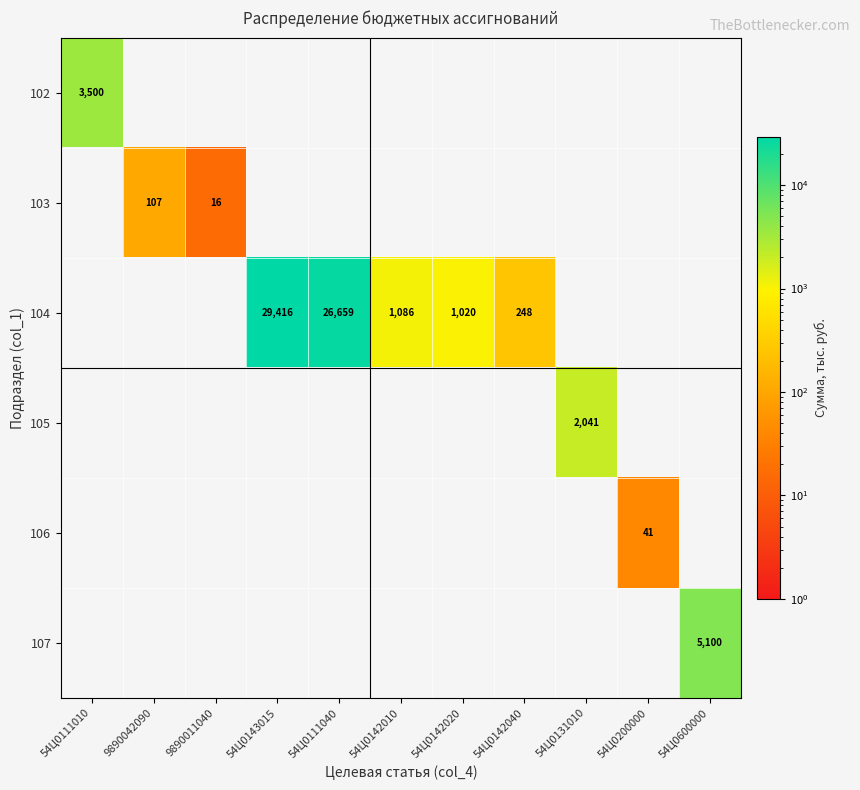

What is the difference between the 104 values at 54Ц0111040 and 54Ц0142010?

25573